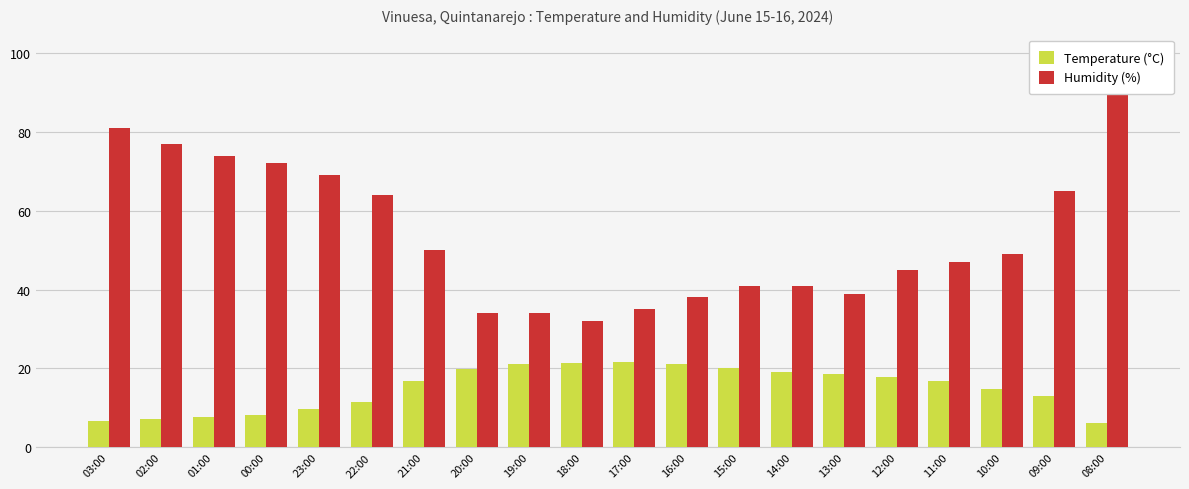

List the series in order of their overall mean, highest first.

Humidity (%), Temperature (°C)